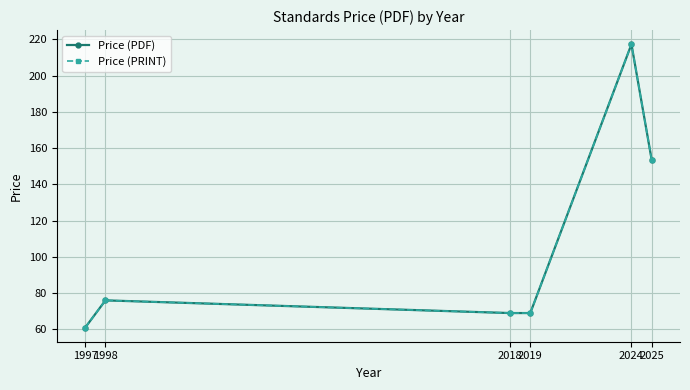

Does the chart have visible grid lines?

Yes